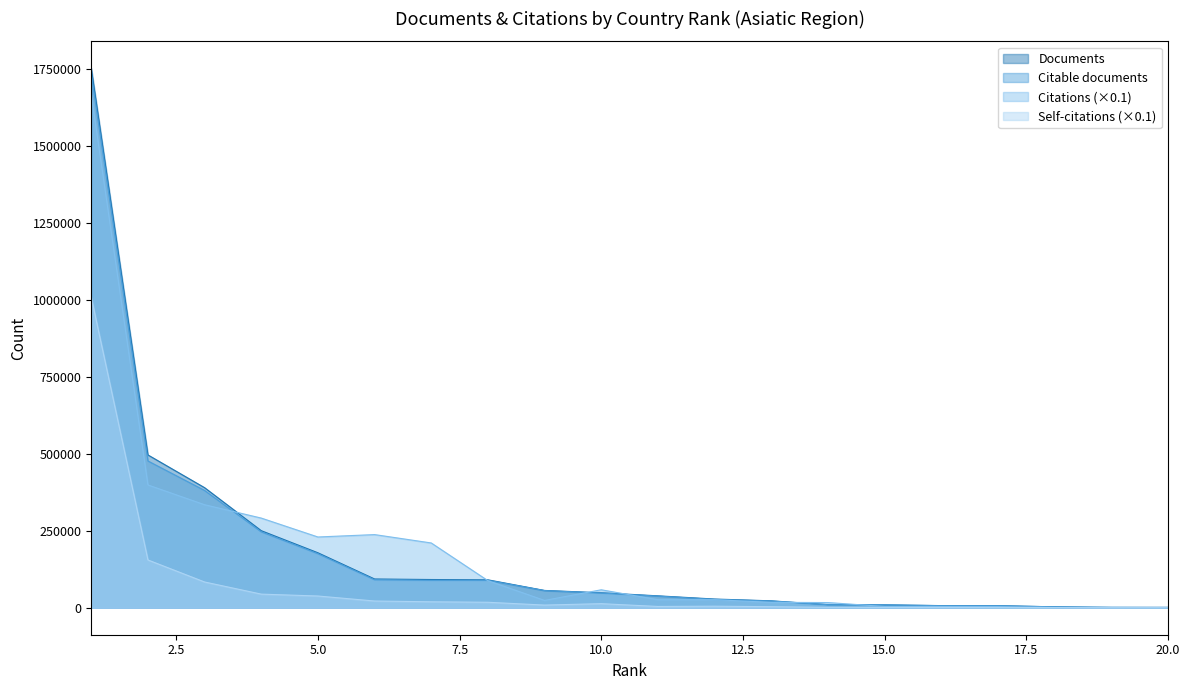

What is the average value of the Citations series?

182195.0